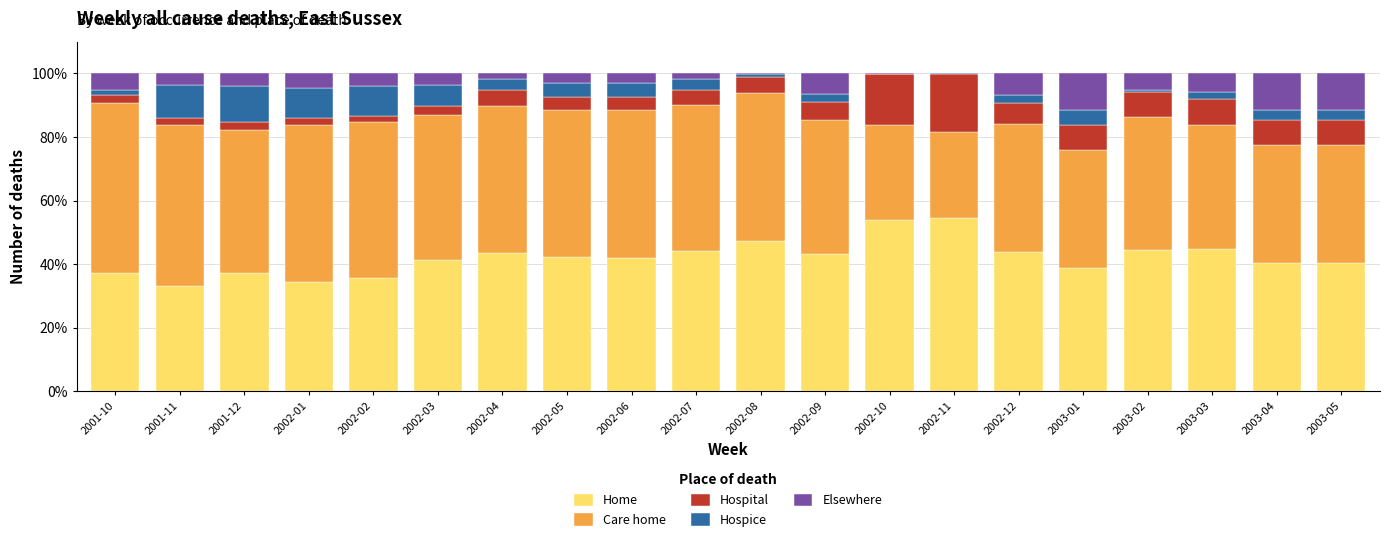

Is it true that Home equals 37.3 at 2001-12?

True